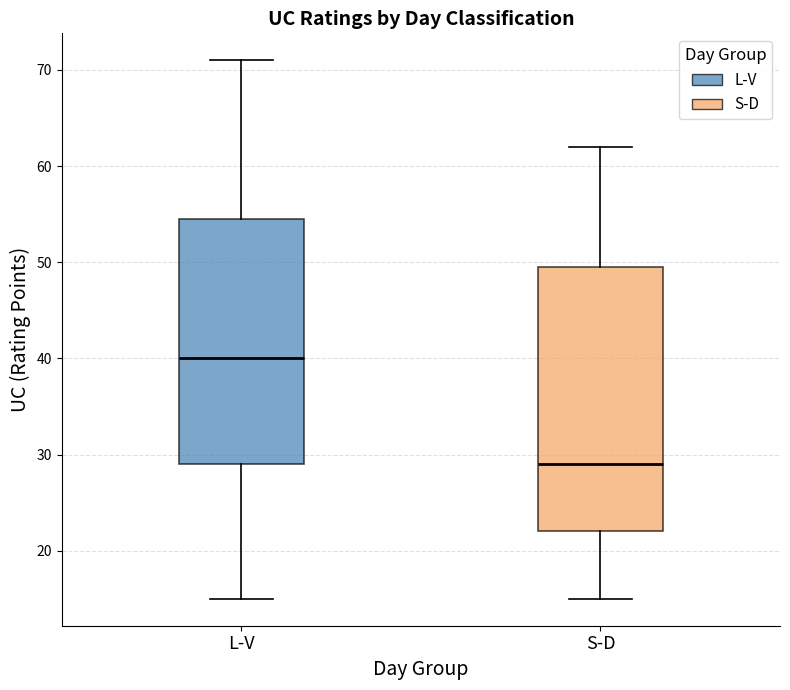

Which box is the tallest, from its lower edge to its upper edge?

S-D